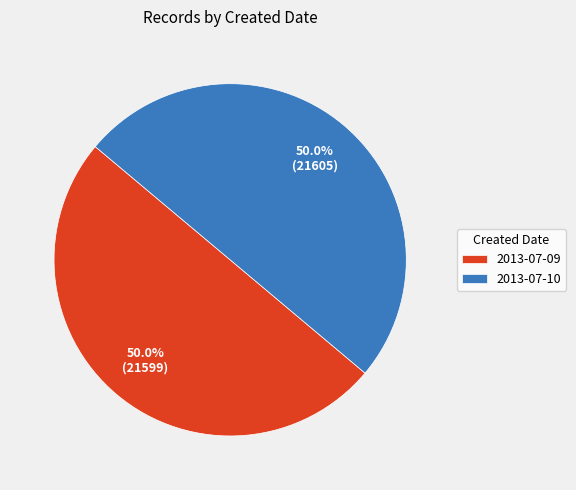

Approximately how many times larger is the value at 2013-07-10 compared to 2013-07-09?

1.0